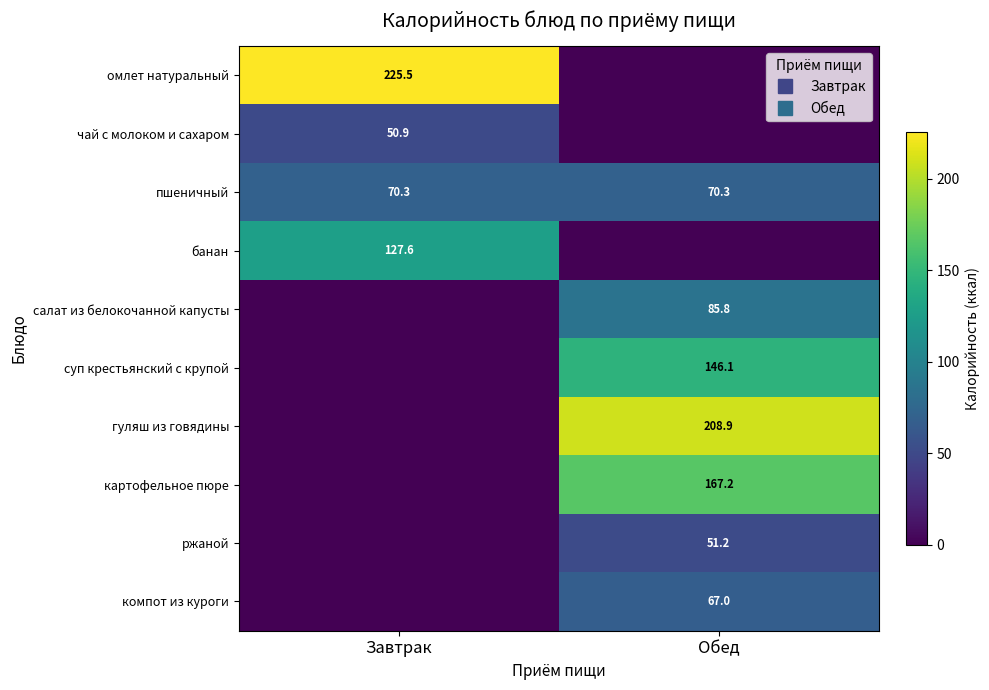

Where is компот из куроги nearest to the value 33?

Завтрак